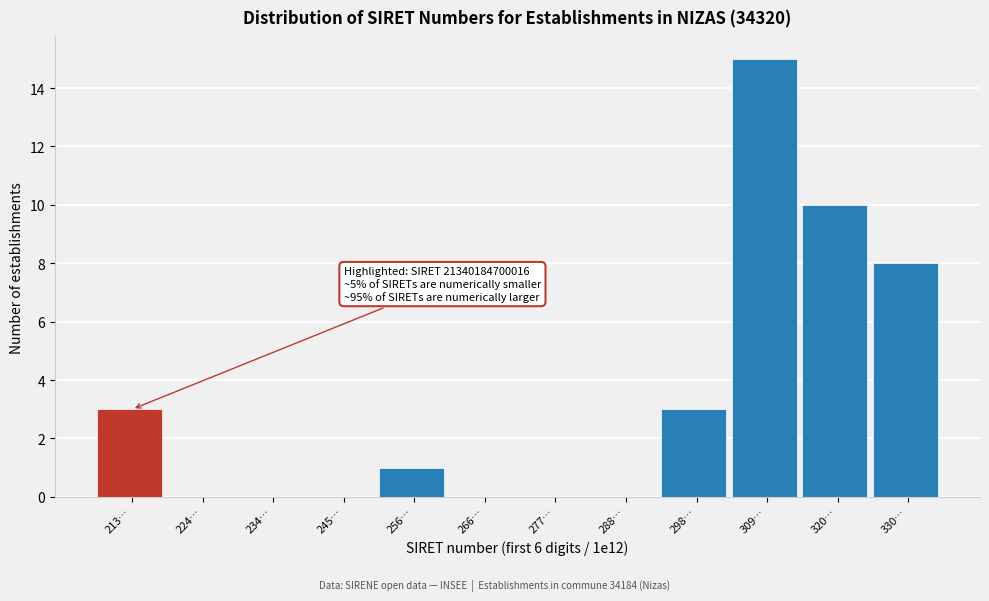

Reading left to right, extract all data points from this chart.

213…=3	224…=0	234…=0	245…=0	256…=1	266…=0	277…=0	288…=0	298…=3	309…=15	320…=10	330…=8